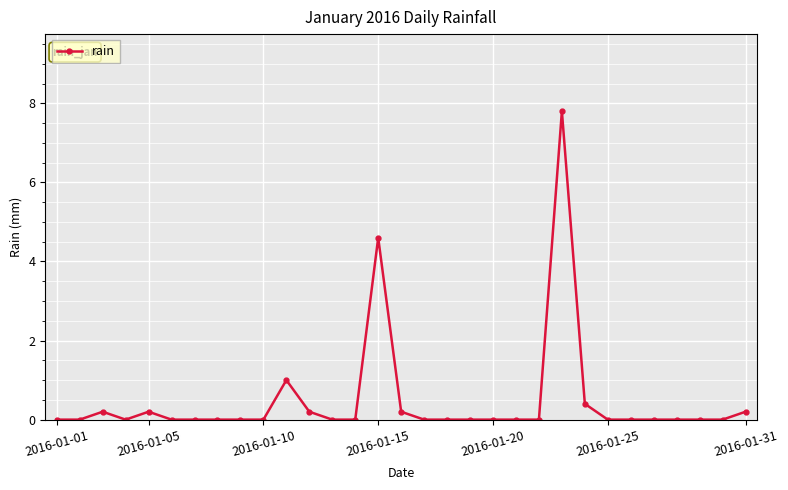

What is the maximum value shown in the chart?

7.8